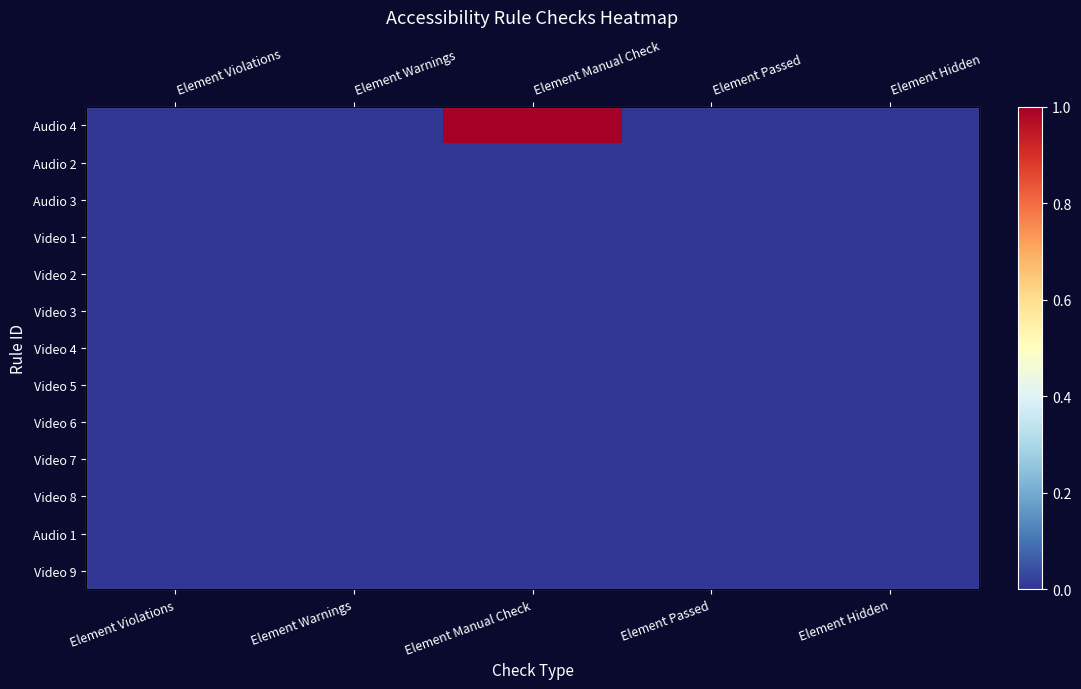

Which series has the largest total across all categories?

Audio 4